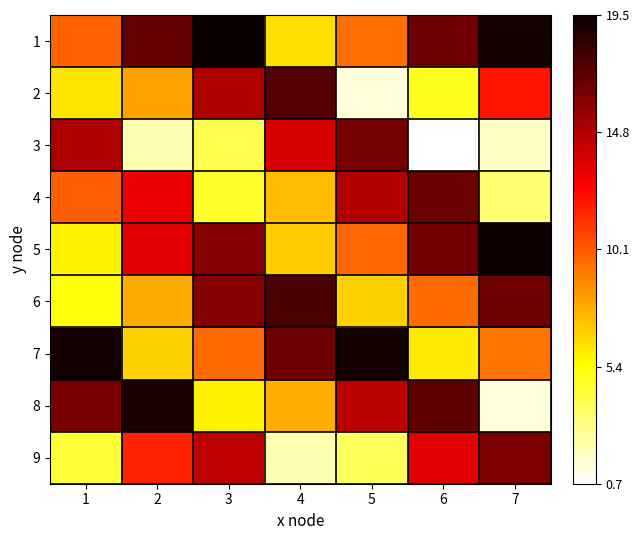

What is the total value across all series at 7?

99.5